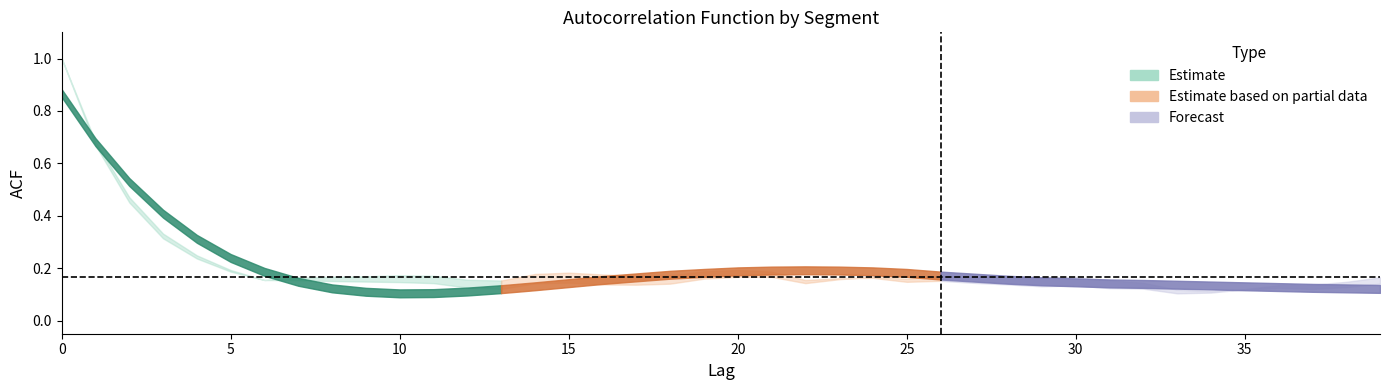

In acf_shown_smooth, how many points are lower than both neighbors (excluding endpoints)?

1